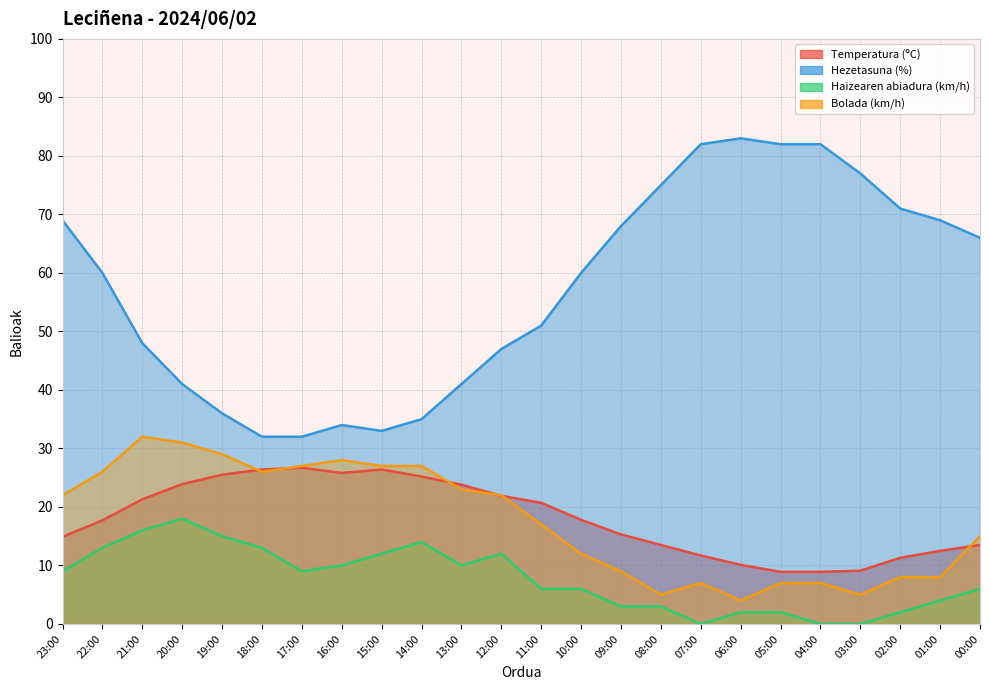

Is it true that Bolada (km/h) equals 7.0 at 05:00?

True